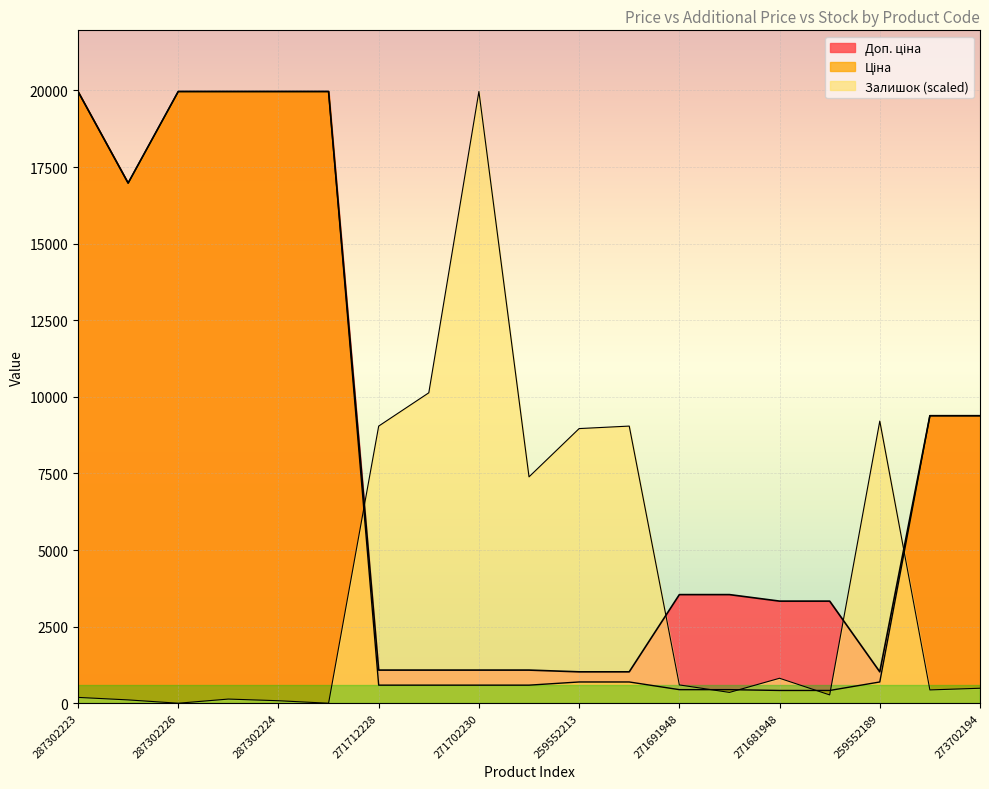

The Доп. ціна series shows 697.9 at 259552212. True or false?

False